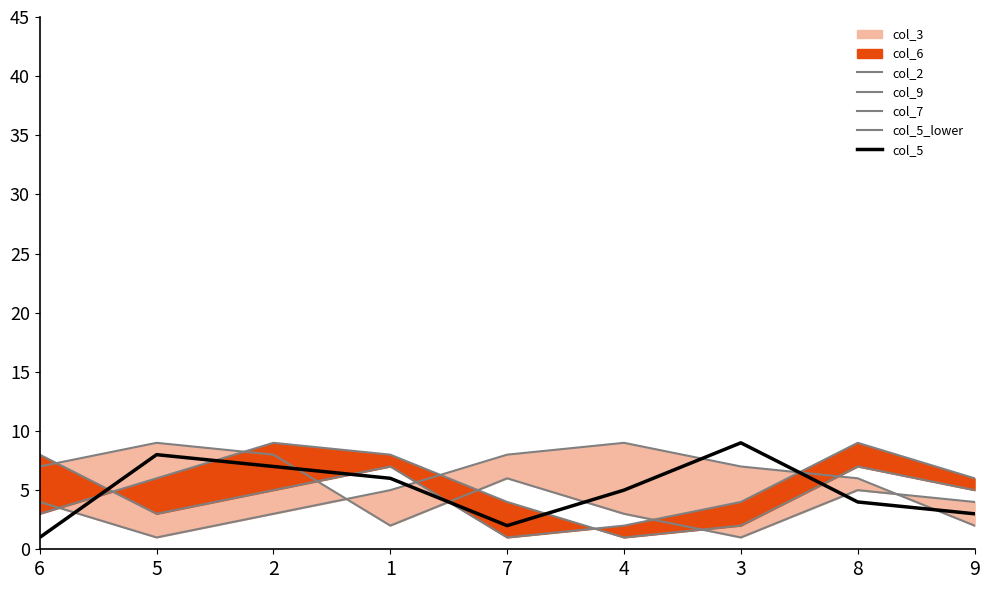

Between 1 and 5, which is larger?

5